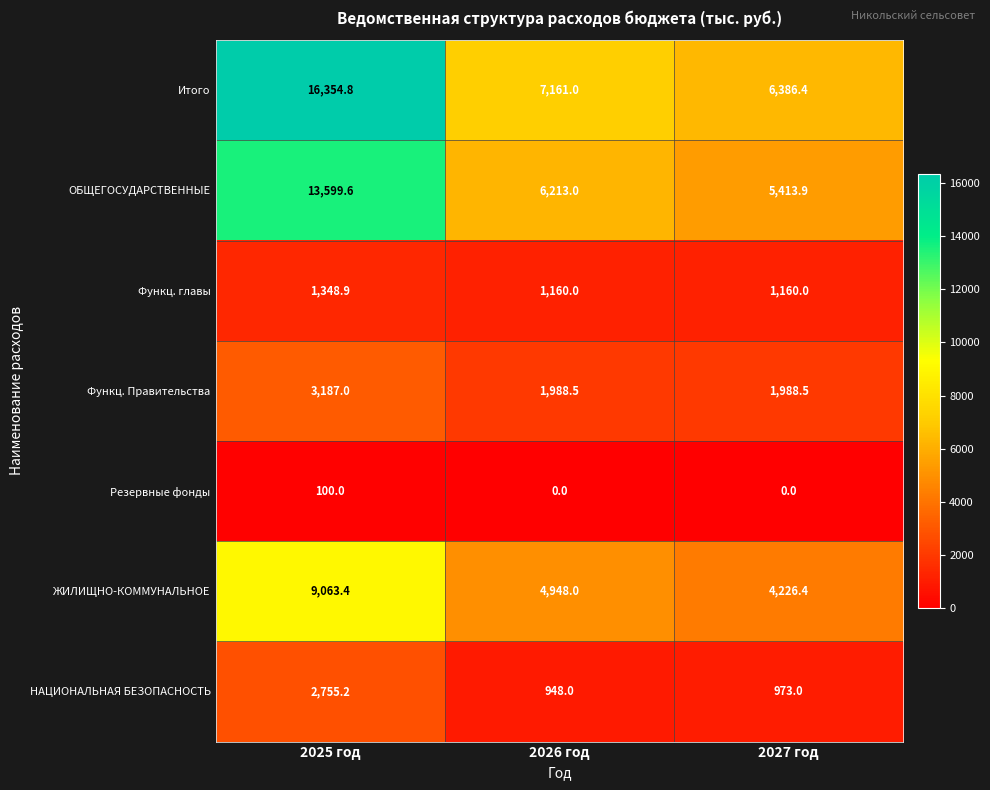

True or false: Функц. главы has a value of 1348.9 at 2025 год.

True